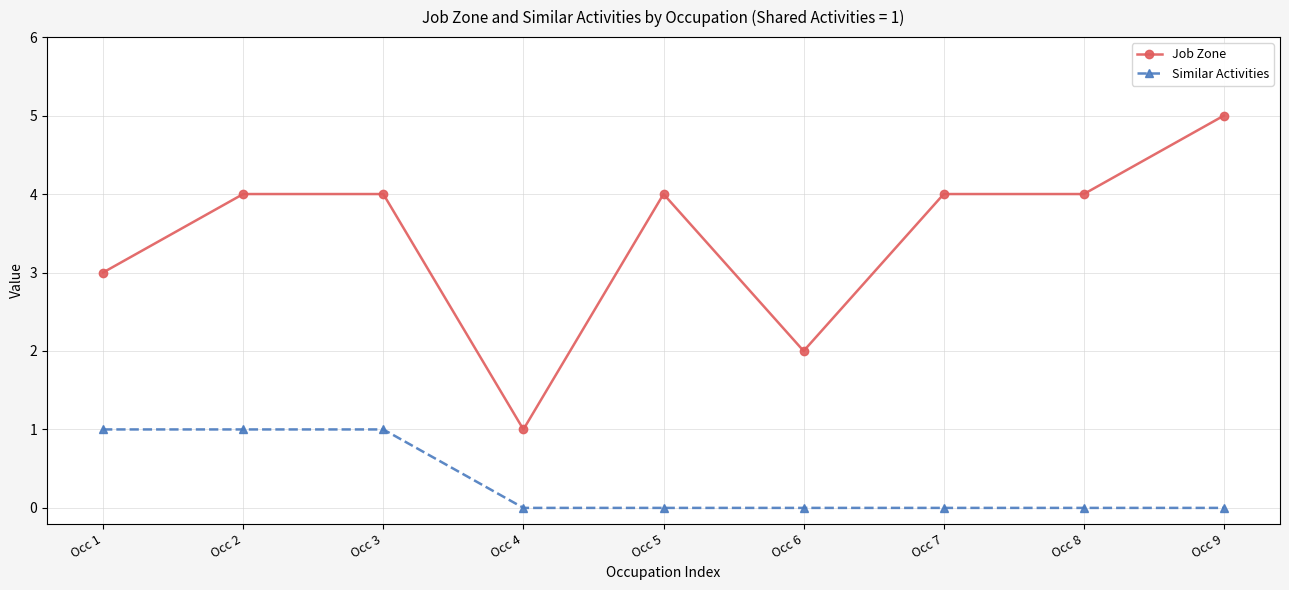

What is the maximum value for Similar Activities?

1